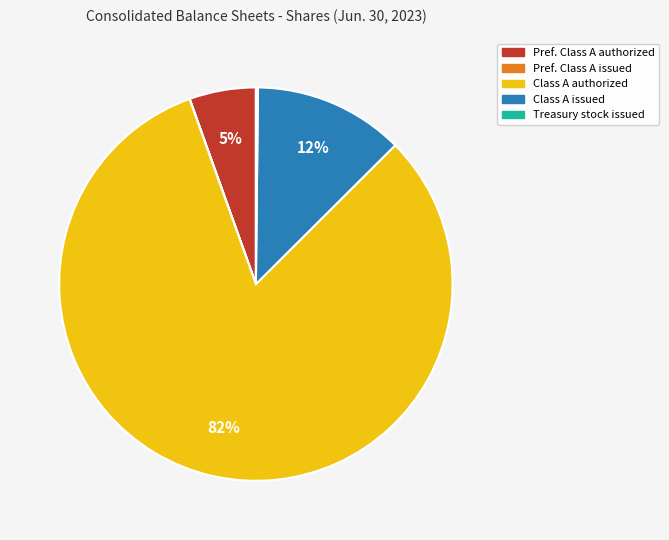

To the nearest percent, what is the average slice percentage?

20%